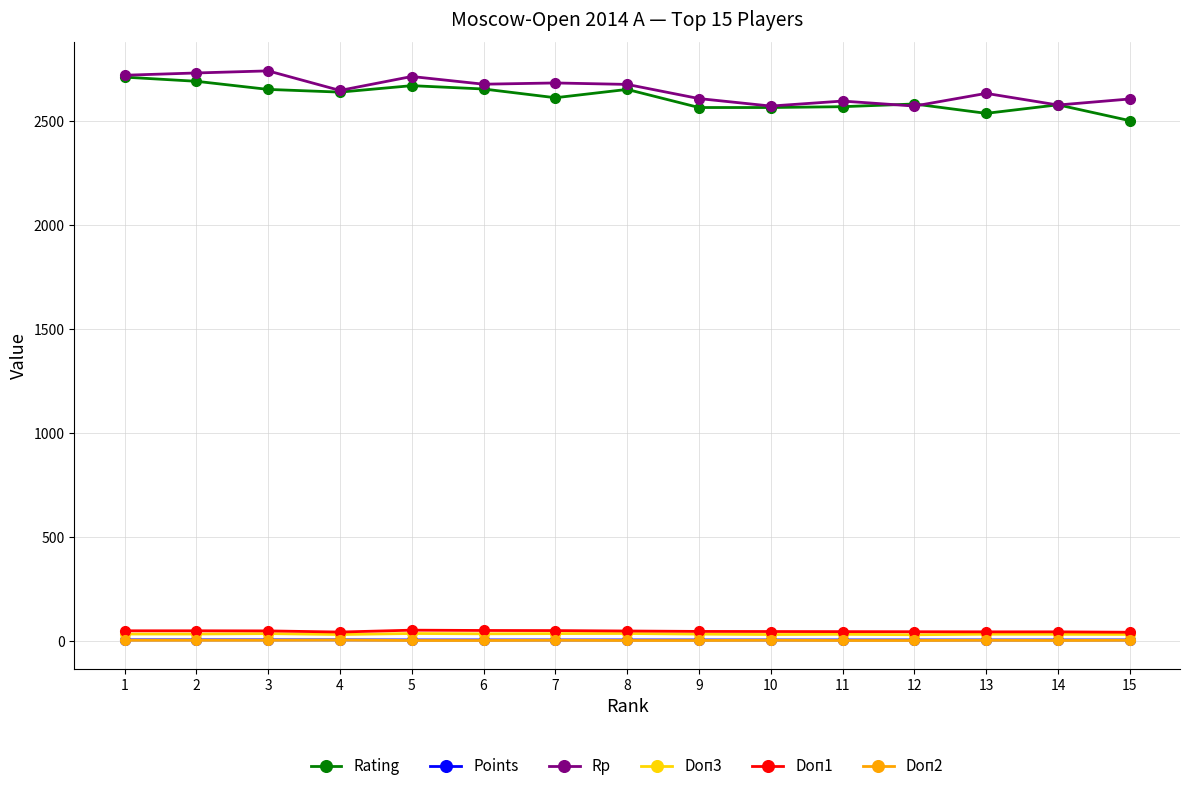

What is the maximum value shown in the chart?

2740.0